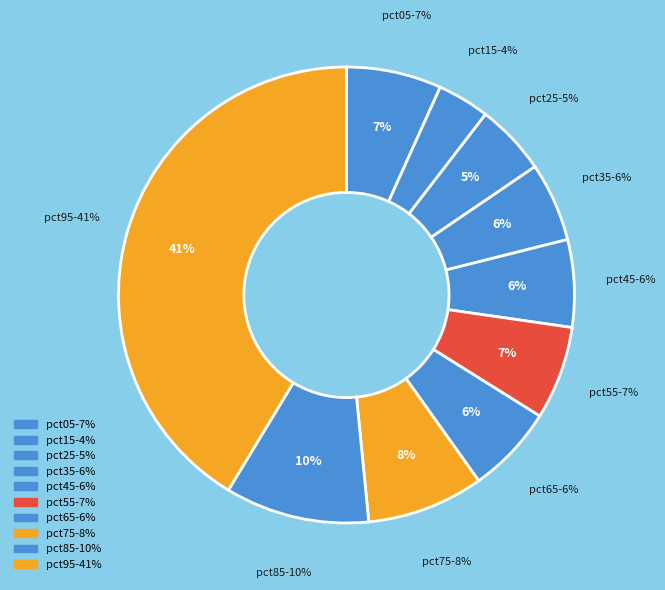

Is there a majority slice in this chart?

No